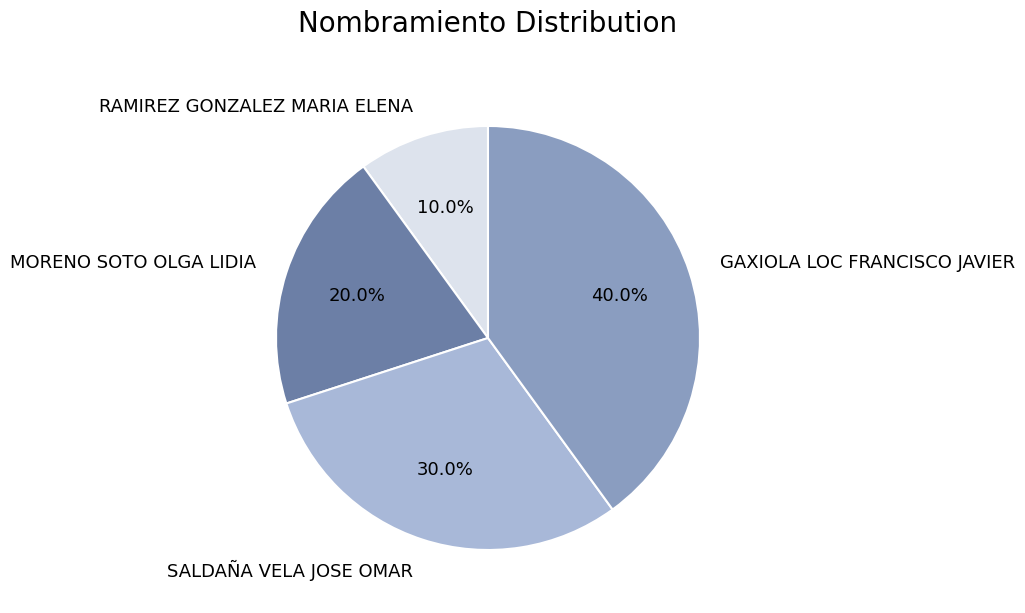

To the nearest percent, what is the combined percentage of GAXIOLA LOC FRANCISCO JAVIER and SALDAÑA VELA JOSE OMAR?

70%